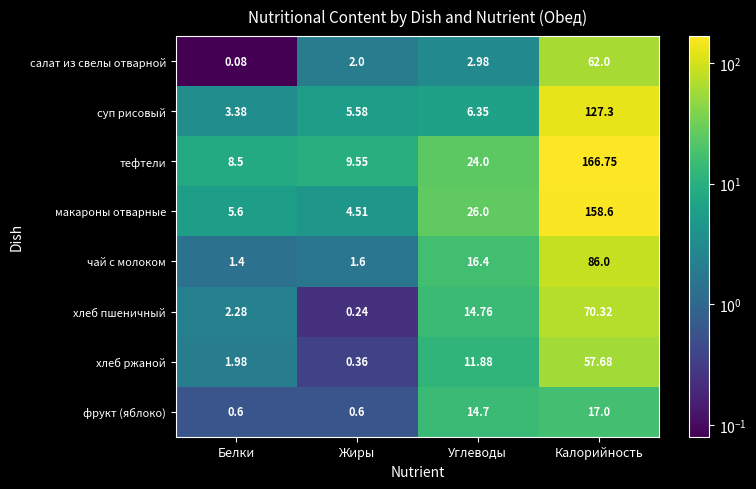

List the series in order of their peak value, highest first.

тефтели, макароны отварные, суп рисовый, чай с молоком, хлеб пшеничный, салат из свелы отварной, хлеб ржаной, фрукт (яблоко)